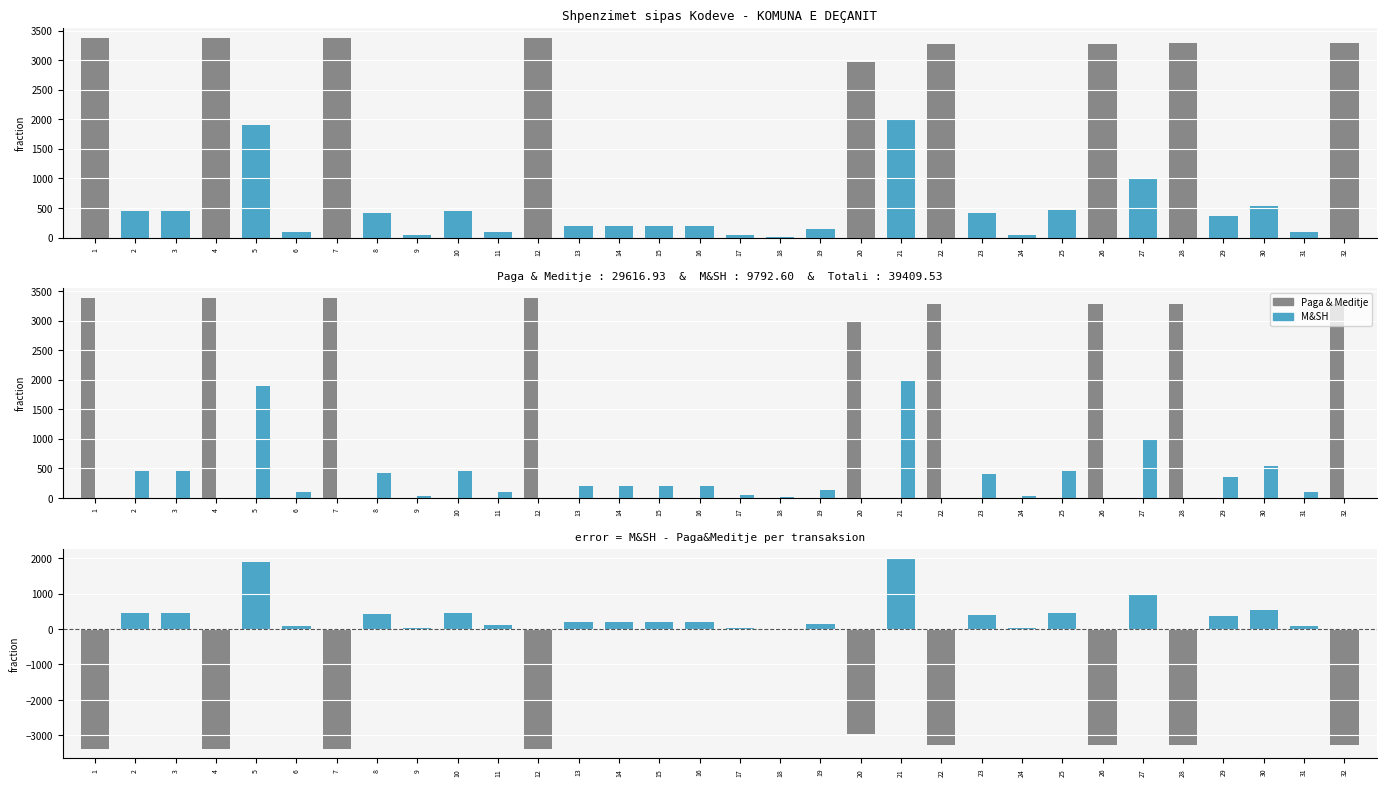

What is the approximate value of M&SH - Paga at 17?

42.0